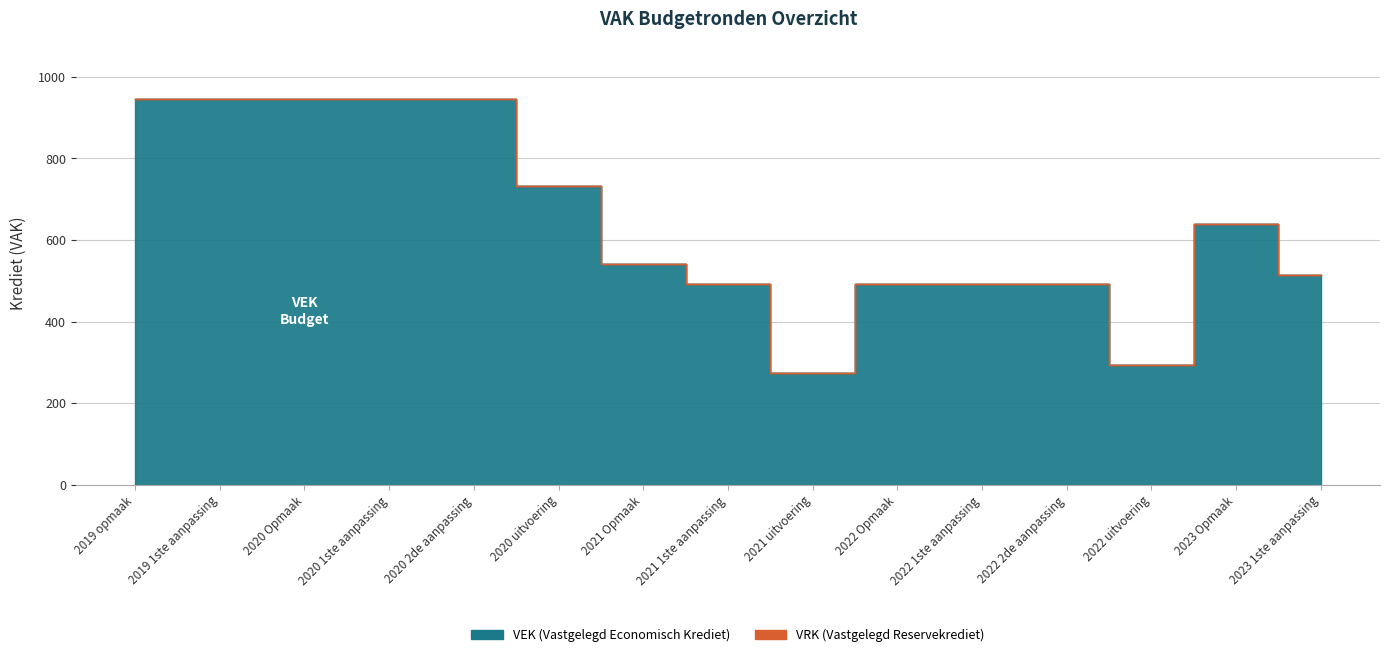

The chart shows a value of 195 at 2022 uitvoering. True or false?

False